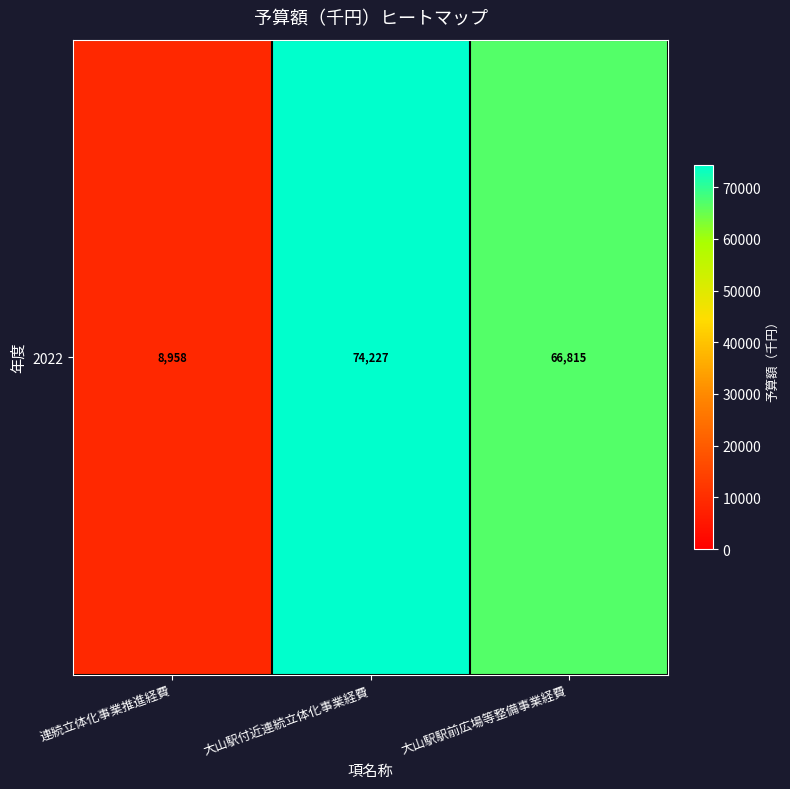

Is it true that the value at 大山駅駅前広場等整備事業経費 is 66815?

True